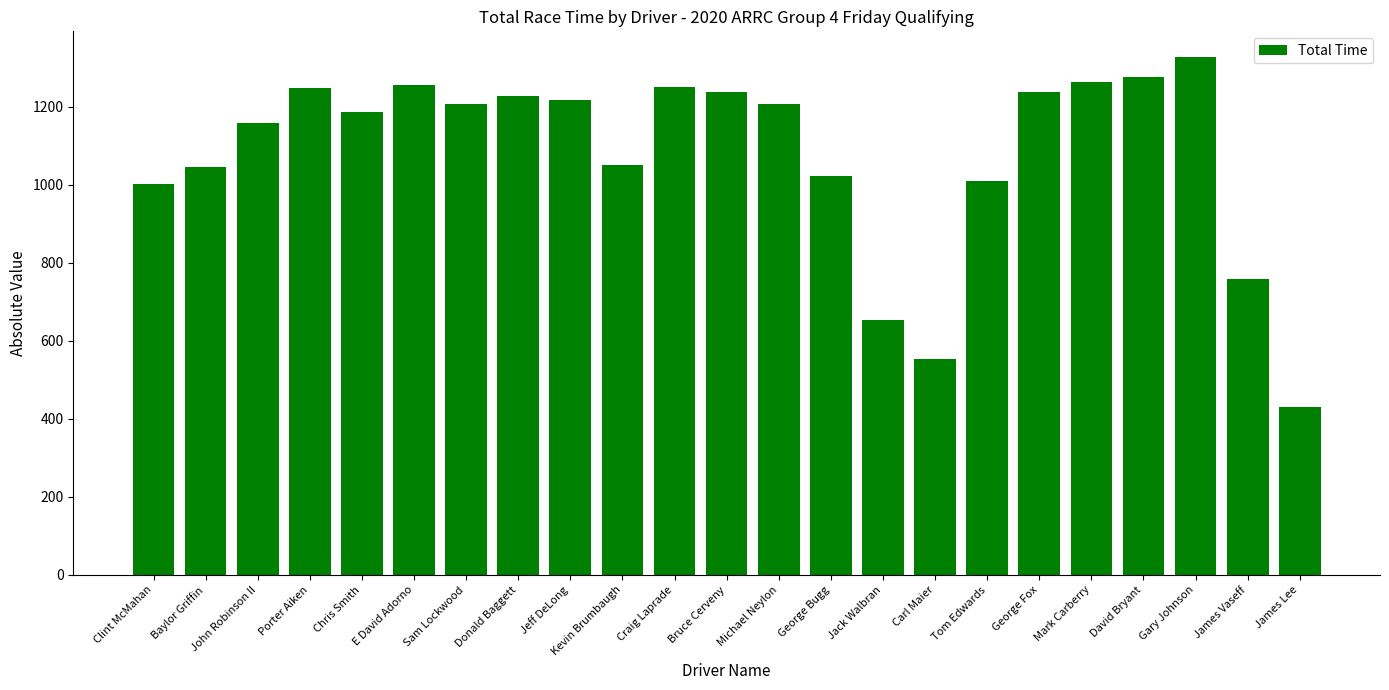

Read the value at David Bryant.

1276.8